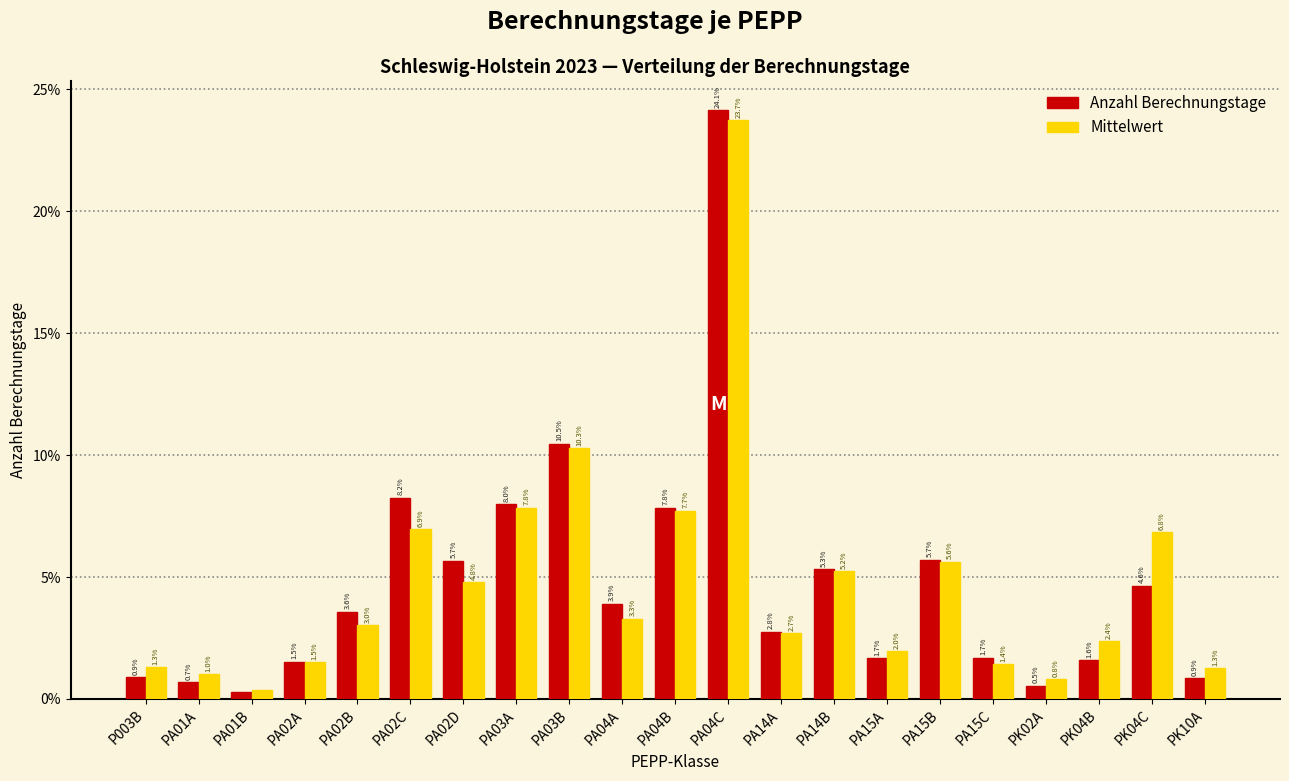

What are all the series names shown in the legend?

Anzahl Berechnungstage, Mittelwert